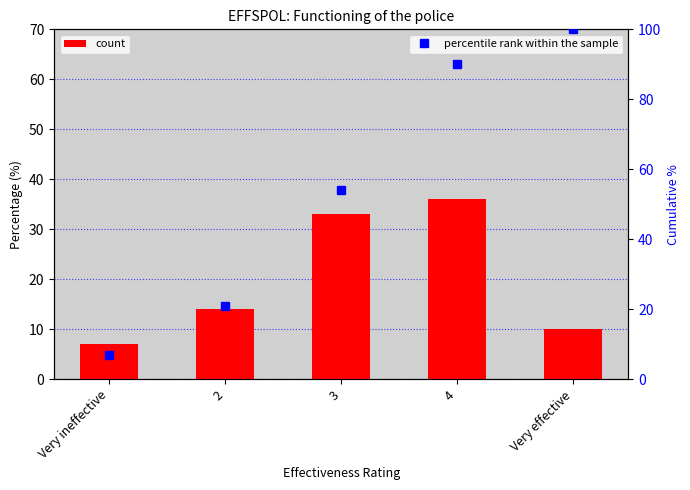

Reading left to right, transcribe all the data shown in this chart.

count: 7.0	14.0	33.0	36.0	10.0
percentile rank within the sample: 7.0	21.0	54.0	90.0	100.0